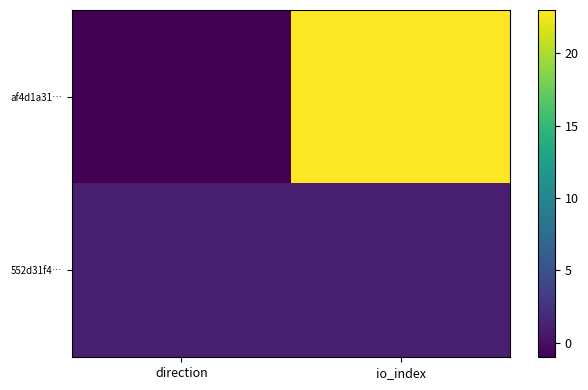

Reading right to left, transcribe all the data shown in this chart.

af4d1a31…: io_index=23	direction=-1
552d31f4…: io_index=1	direction=1